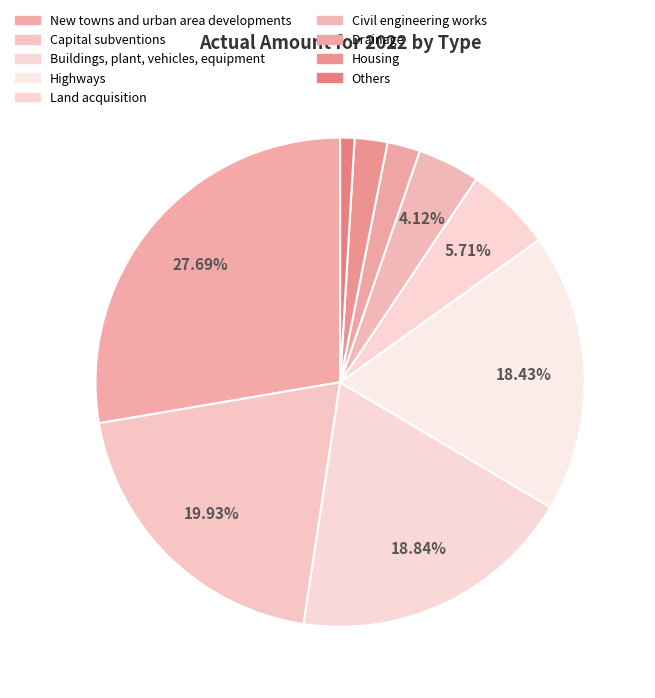

How many slices are in this pie chart?

9